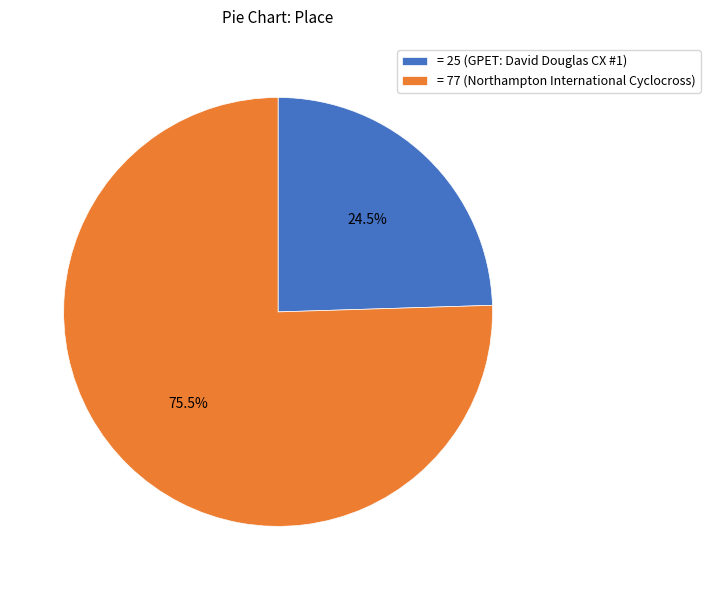

Does = 25 (GPET: David Douglas CX #1) represent more than half of the total?

No